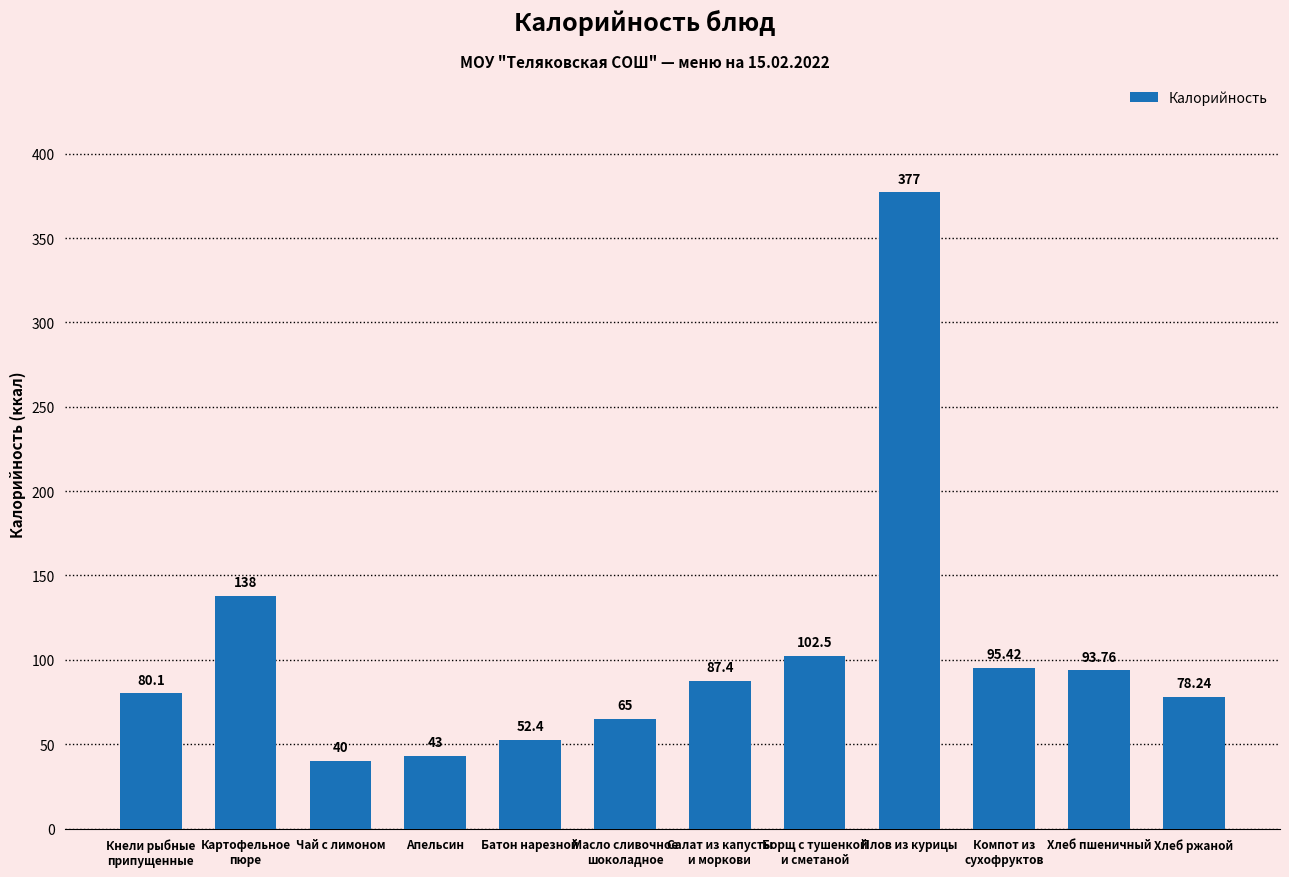

How many series are shown in this chart?

1